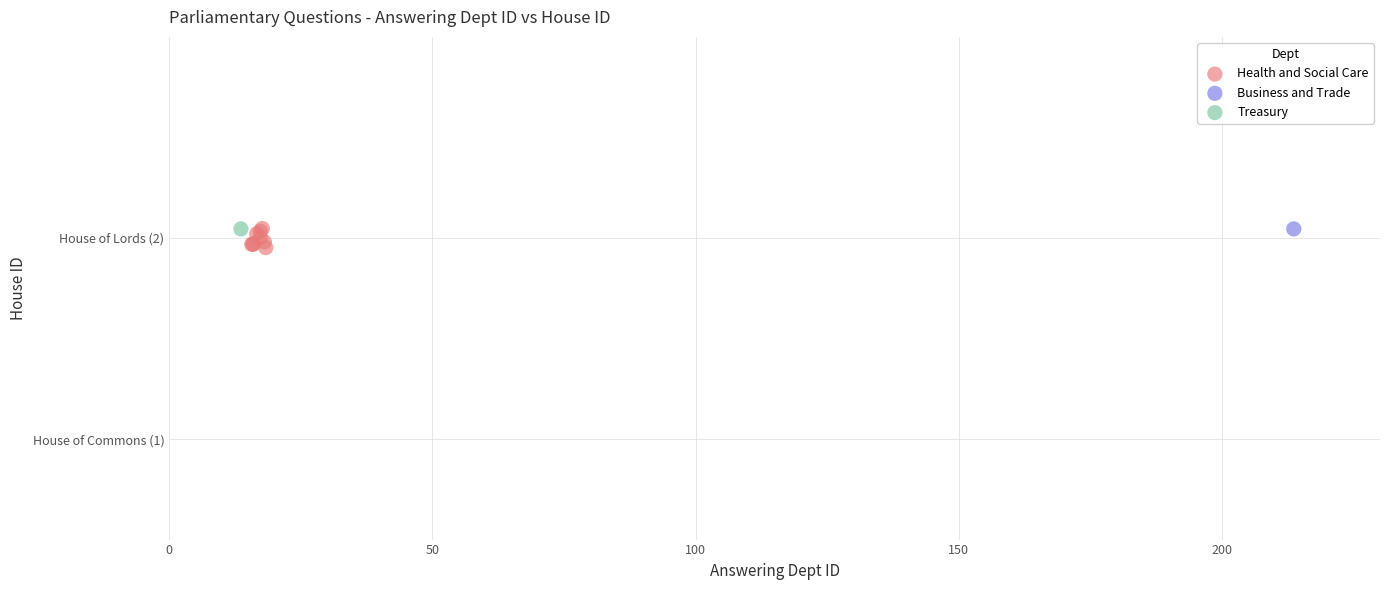

What are all the series names shown in the legend?

Health and Social Care, Business and Trade, Treasury